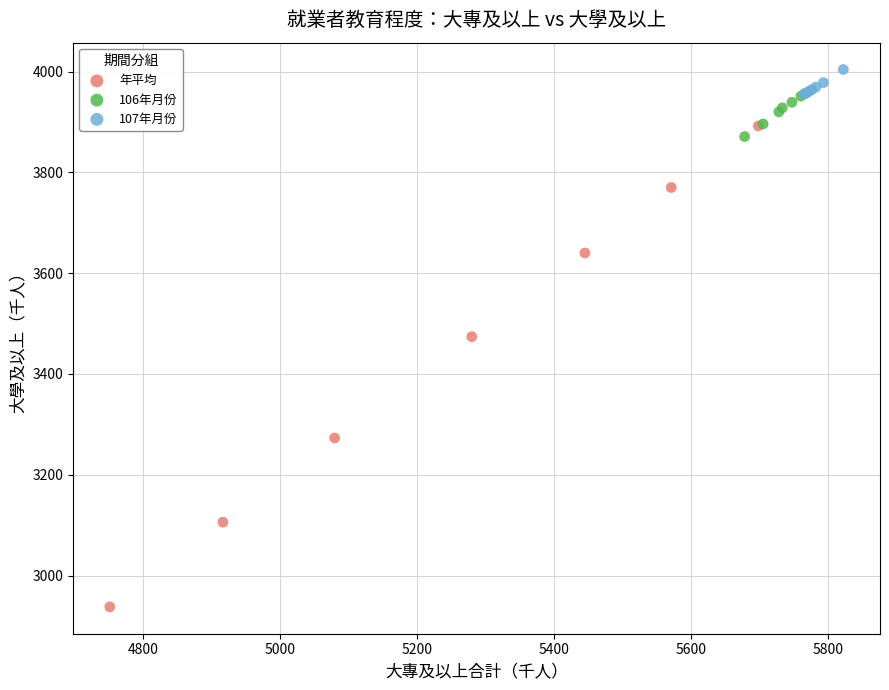

Which series has the widest spread of Y values?

年平均